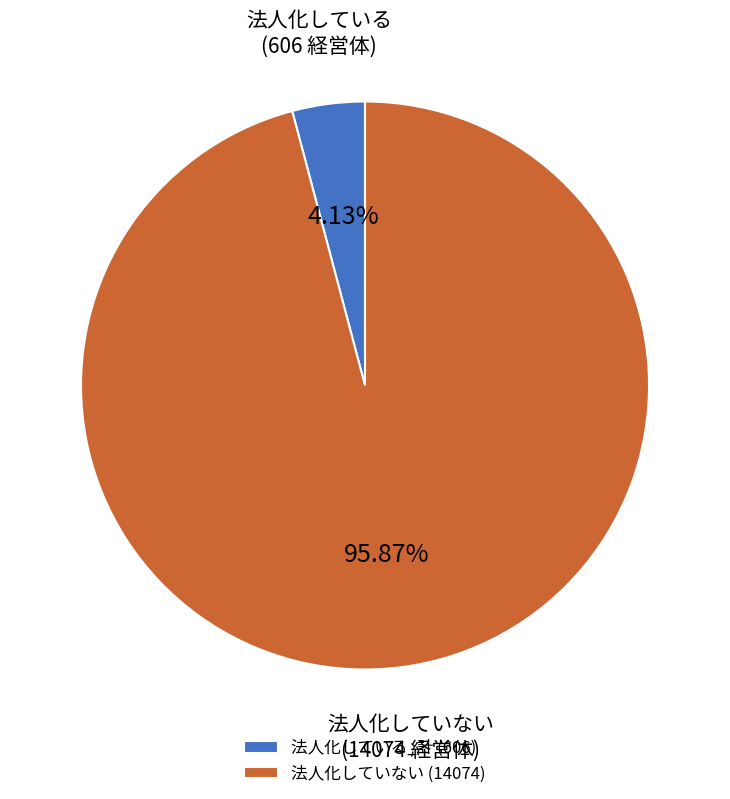

Is there any slice that represents more than half of the pie?

Yes